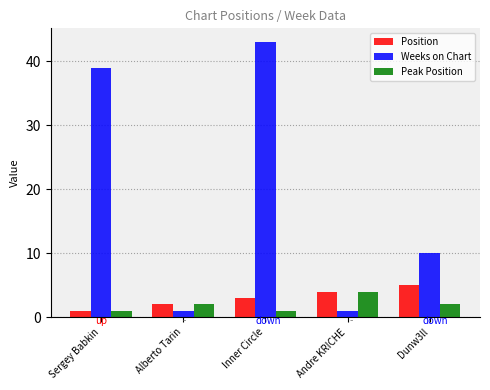

Which series has the widest spread of values?

Weeks on Chart